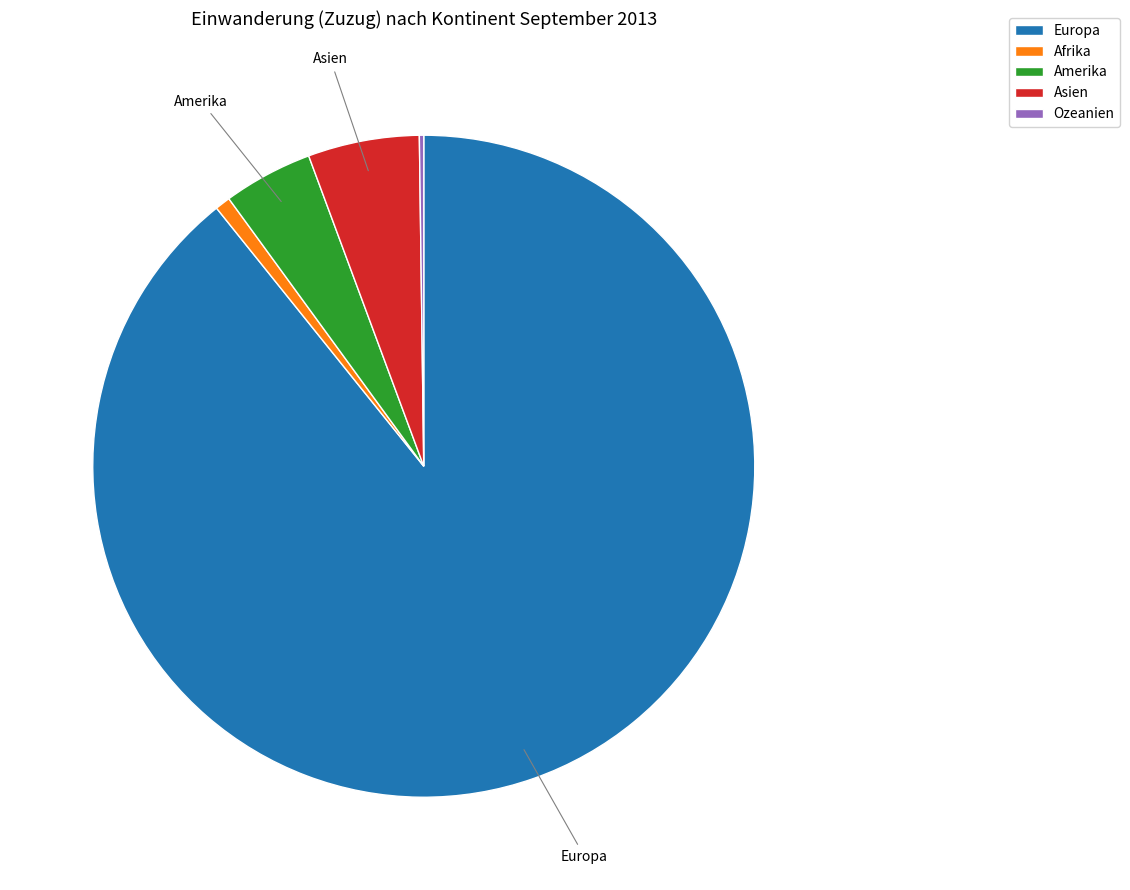

Is there a majority slice in this chart?

Yes